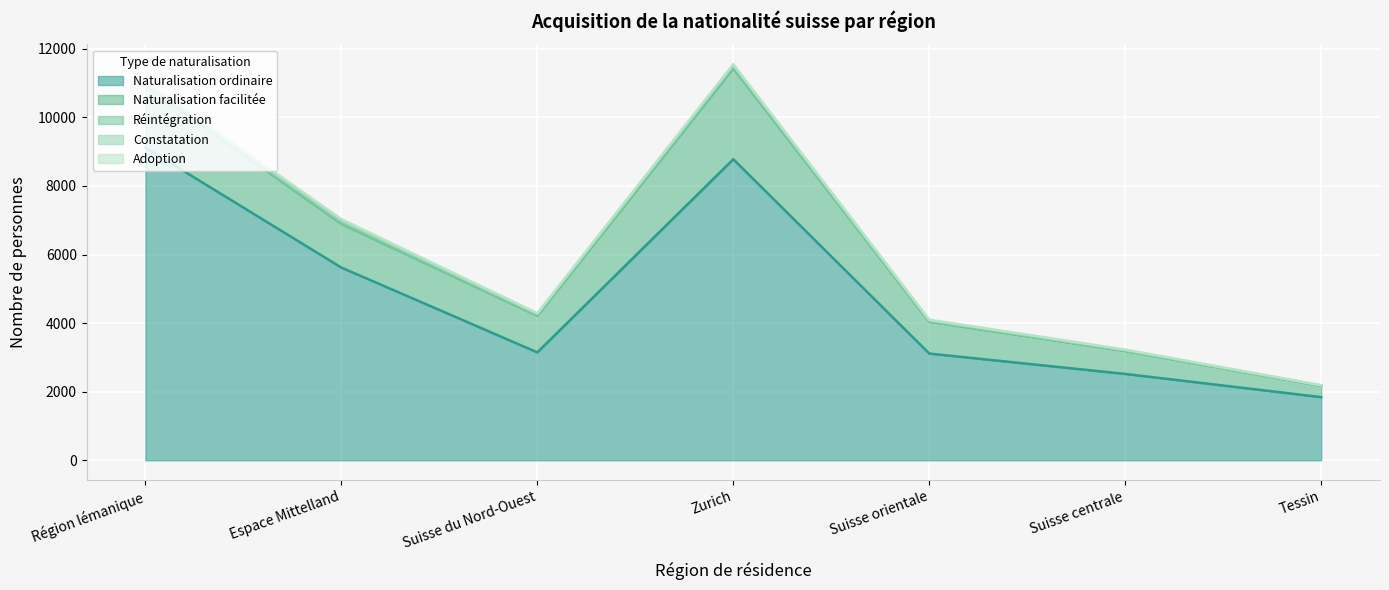

Reading left to right, what are all the values shown in this chart?

Naturalisation ordinaire: 9119	5620	3147	8779	3112	2518	1841
Naturalisation facilitée: 1828	1275	1074	2655	931	672	331
Réintégration: 8	1	0	4	2	1	0
Constatation: 36	78	39	74	30	16	7
Adoption: 59	59	29	39	25	21	10